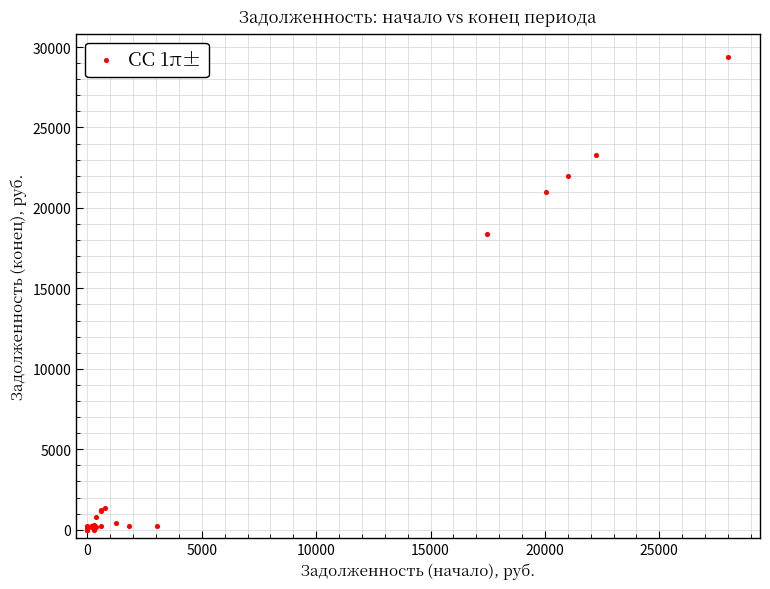

What Y value in the scatter plot is closest to 14683?

18379.8